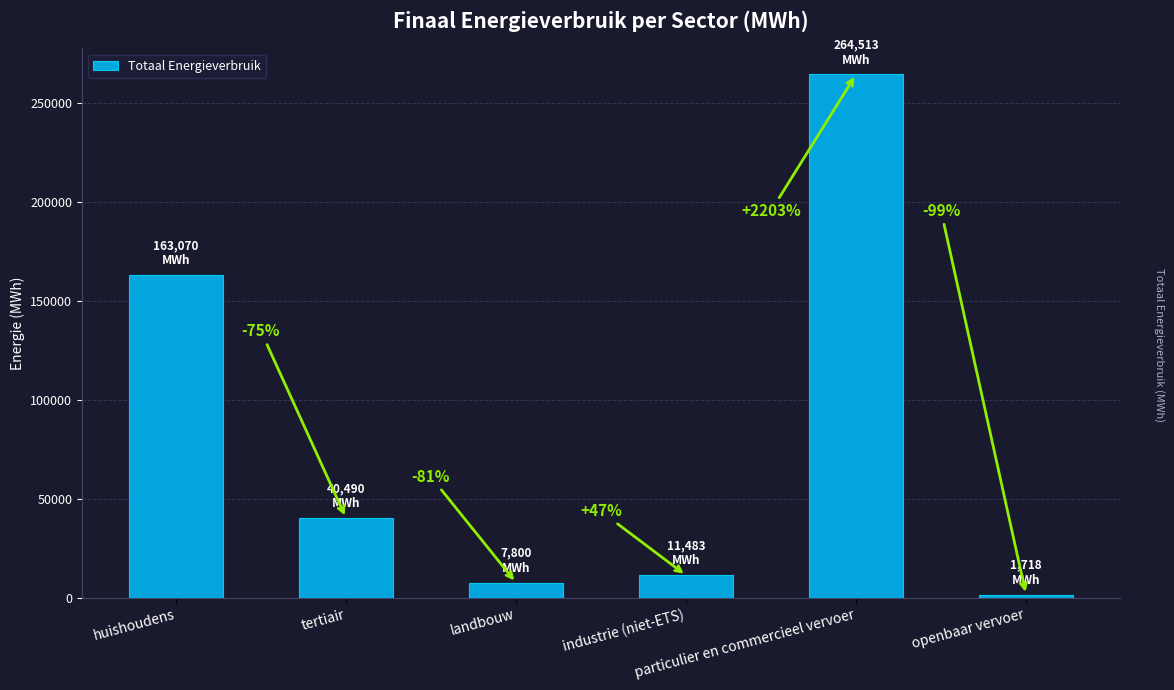

How many bars are there in total?

6